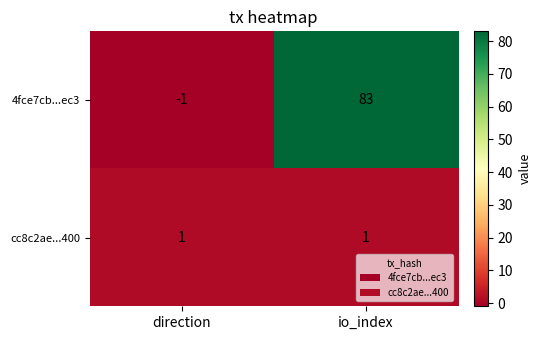

Reading left to right, list all the values displayed in this chart.

4fce7cb...ec3: -1	83
cc8c2ae...400: 1	1